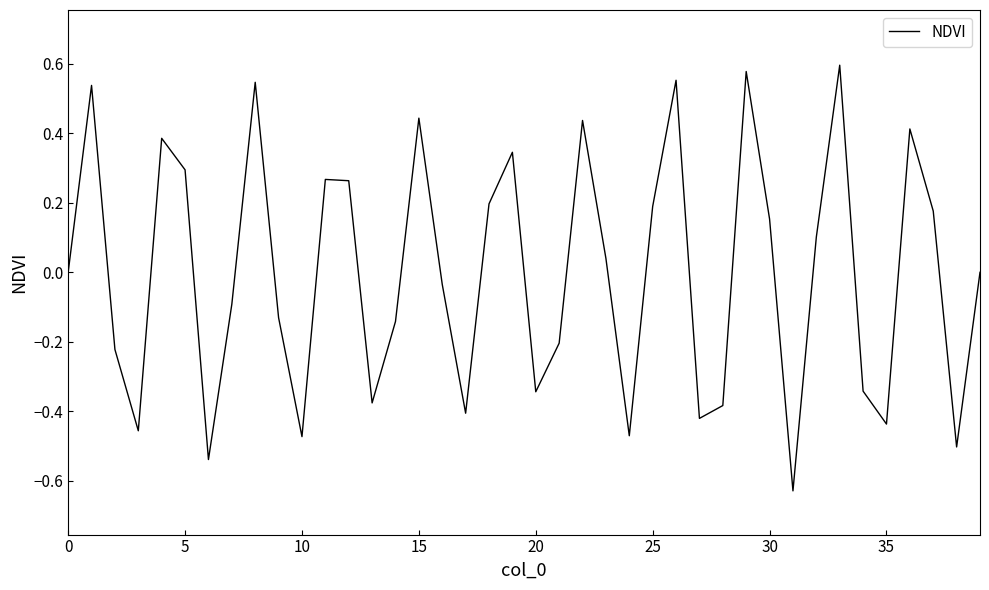

What is the difference between the maximum and minimum values?

1.2